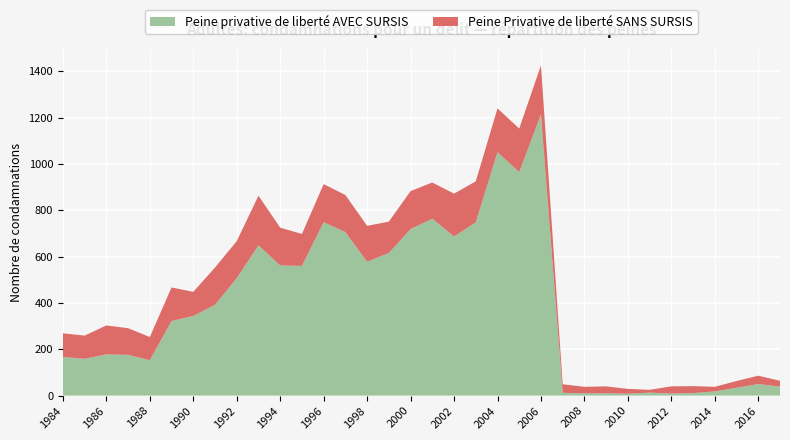

Reading left to right, list all the values displayed in this chart.

Peine privative de liberté AVEC SURSIS: 167	159	178	176	153	322	344	392	507	649	562	560	749	706	578	616	719	764	687	748	1051	965	1214	12	10	10	8	13	9	11	18	34	50	39
Peine Privative de liberté SANS SURSIS: 102	100	125	115	100	145	104	161	160	214	163	138	164	160	155	135	164	156	185	177	189	188	212	37	28	30	21	12	31	30	20	29	36	25